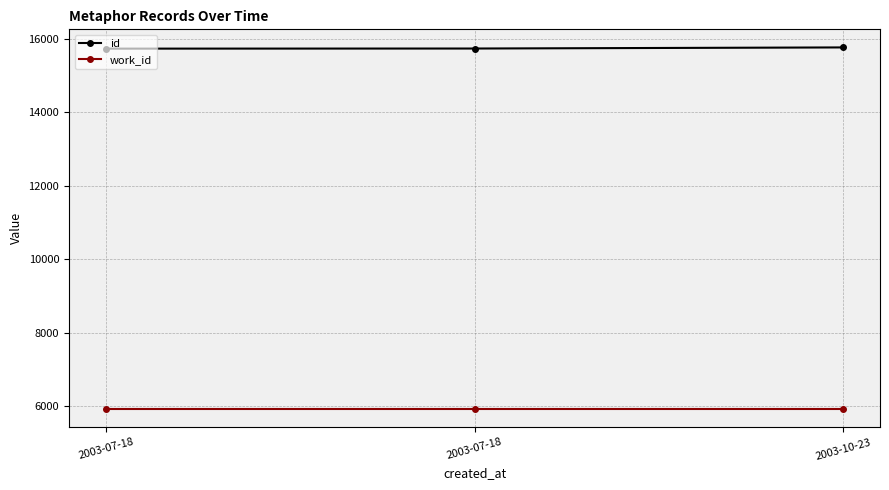

What is the greatest value displayed?

15758